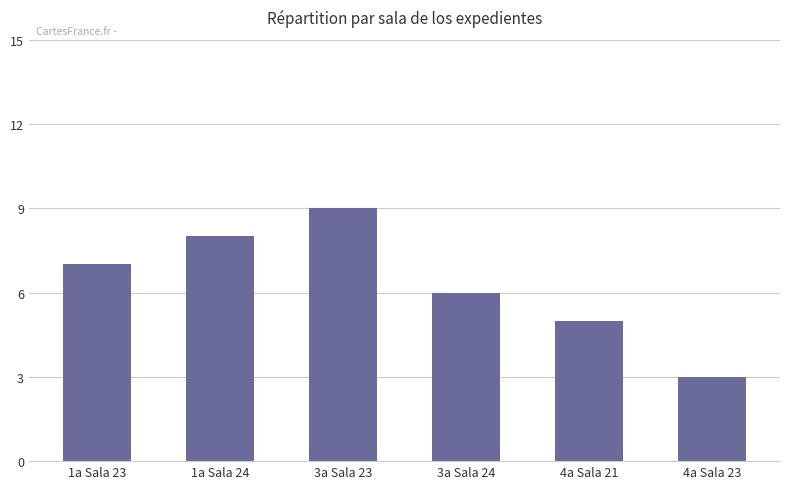

Reading left to right, extract all data points from this chart.

1a Sala 23=7	1a Sala 24=8	3a Sala 23=9	3a Sala 24=6	4a Sala 21=5	4a Sala 23=3